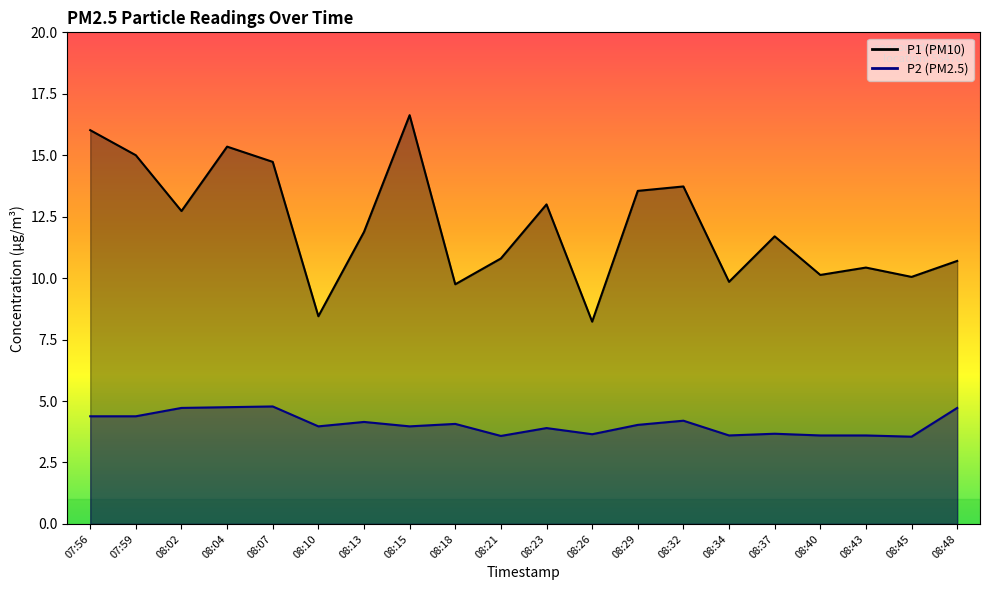

True or false: P2 and P1 intersect in this chart.

False